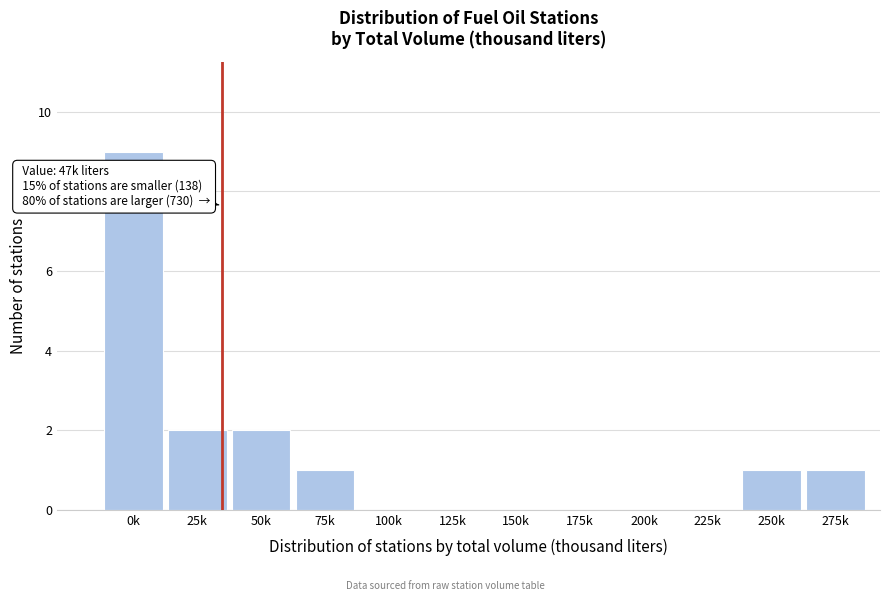

True or false: the data shows 0 at 100k.

True